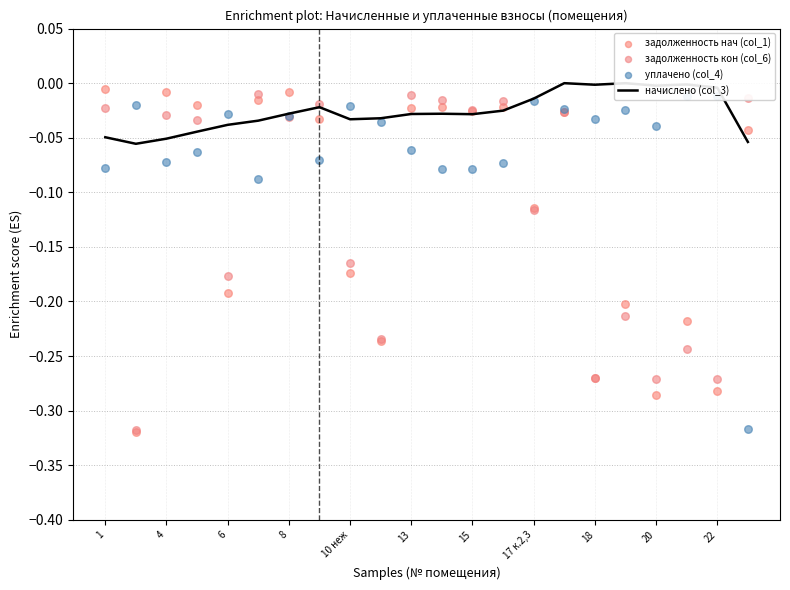

Which series reaches the minimum Y coordinate?

задолженность нач (col_1)